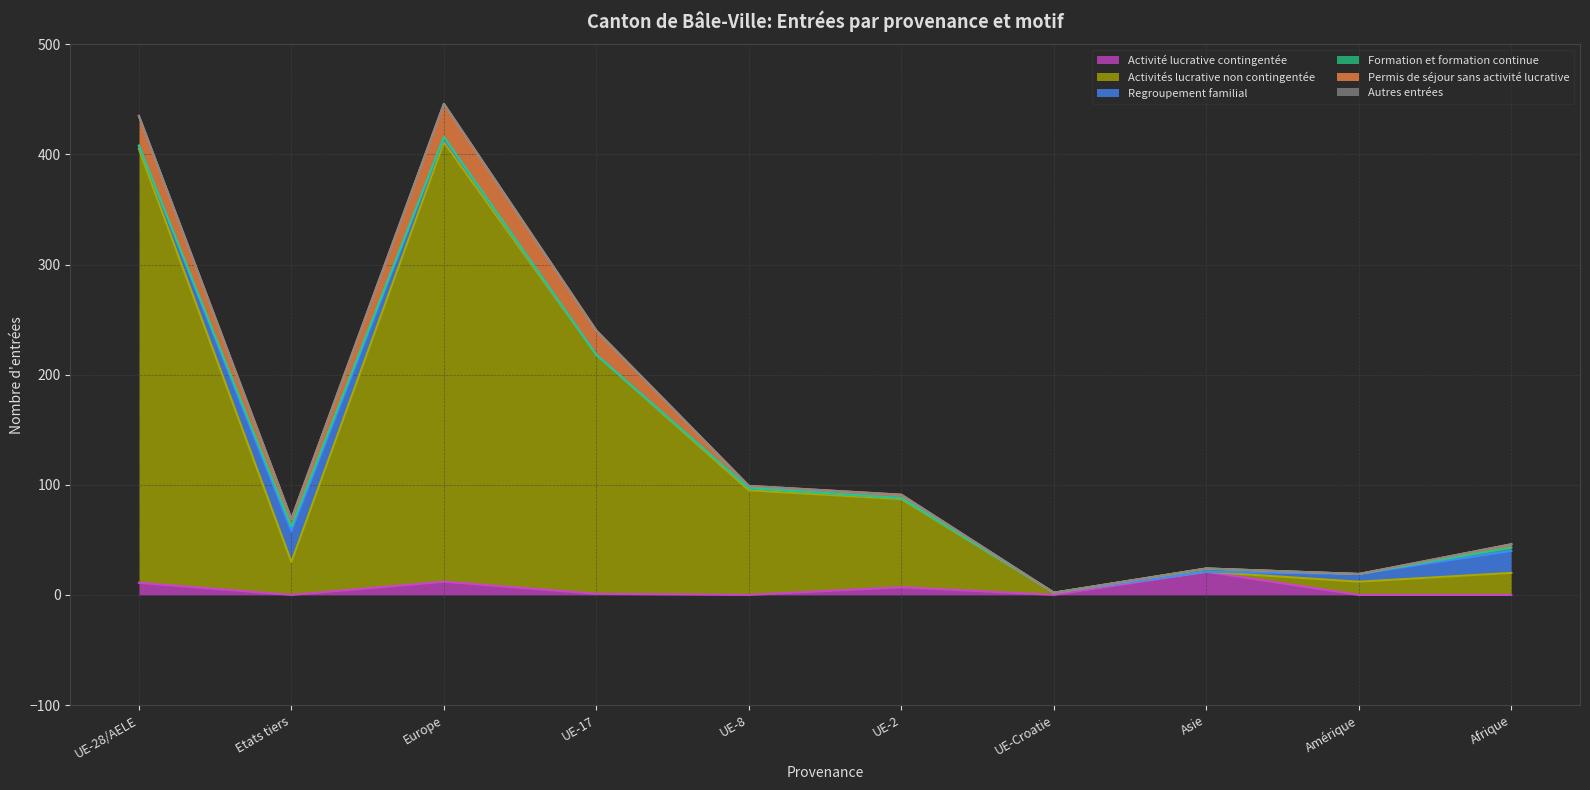

What is the label of the 7th point from the left?

UE-Croatie